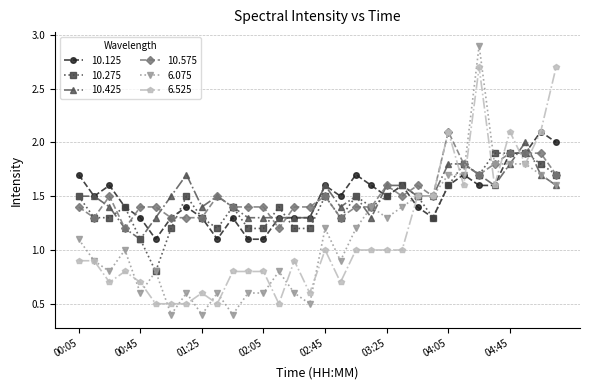

Which series has the largest range (max minus min)?

6.075